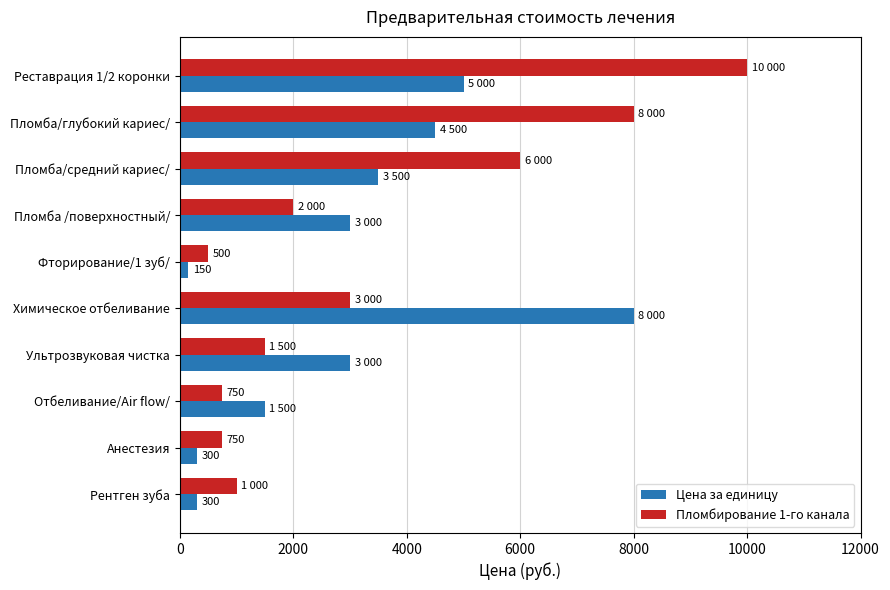

What is the difference between the maximum and minimum values in the Пломбирование 1-го канала series?

9500